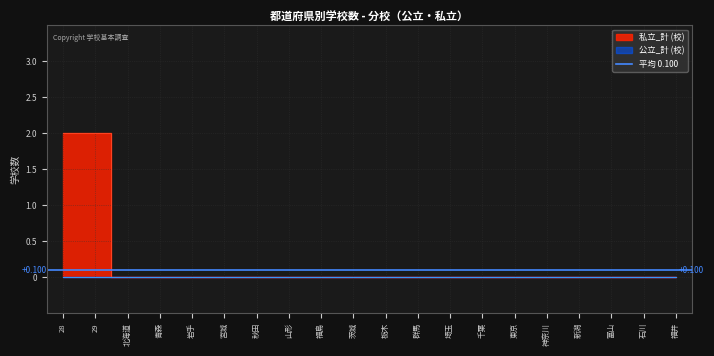

List the labels in order of value, largest first.

28, 29, 北海道, 青森, 岩手, 宮城, 秋田, 山形, 福島, 茨城, 栃木, 群馬, 埼玉, 千葉, 東京, 神奈川, 新潟, 富山, 石川, 福井